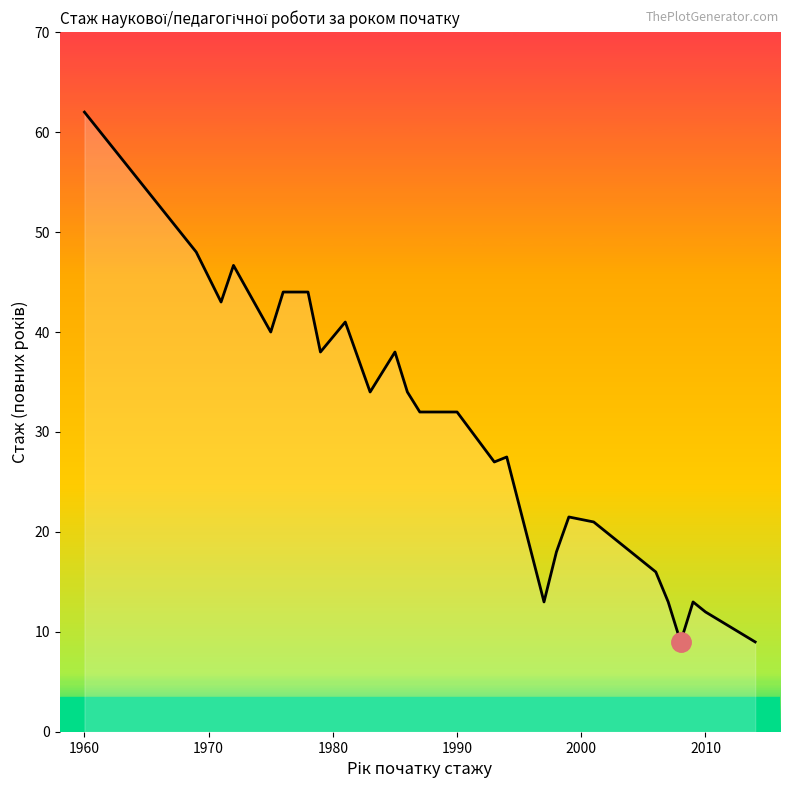

What is the greatest value displayed?

62.0